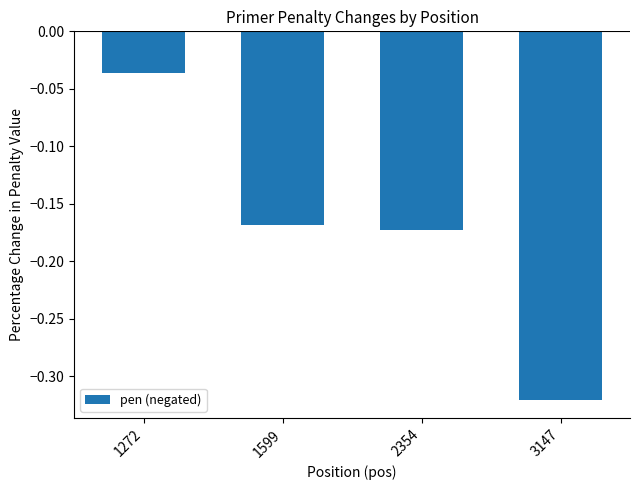

Which label corresponds to the largest value in the chart?

1272